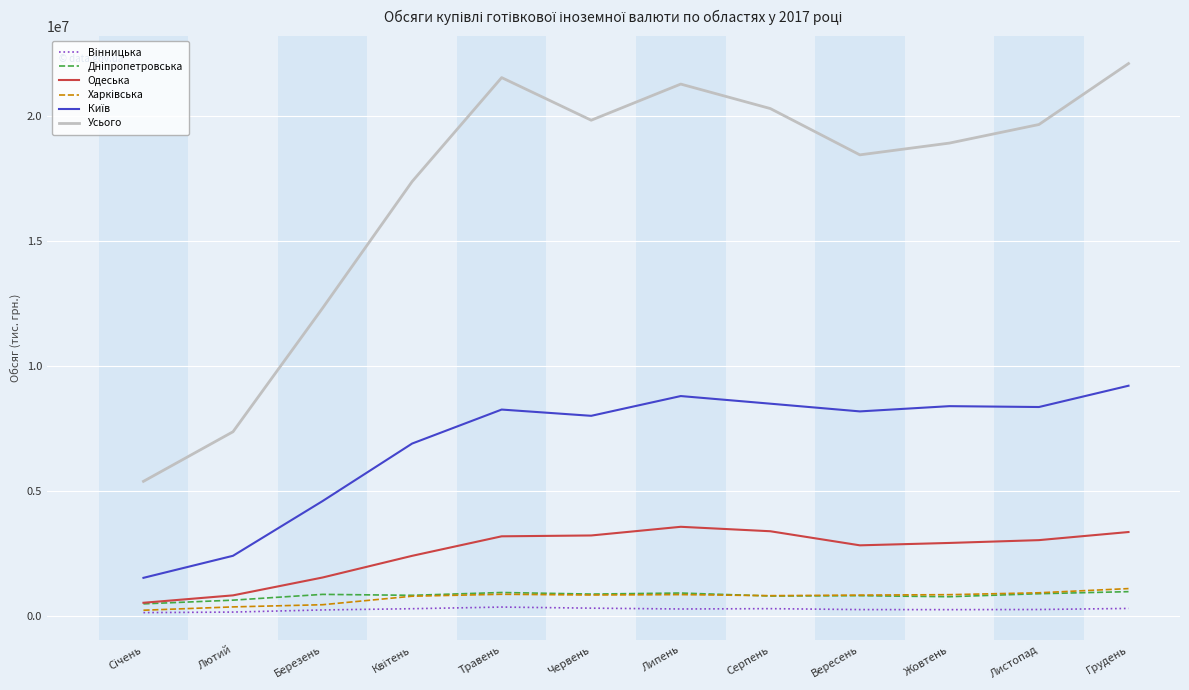

Which series has the largest total across all categories?

Усього